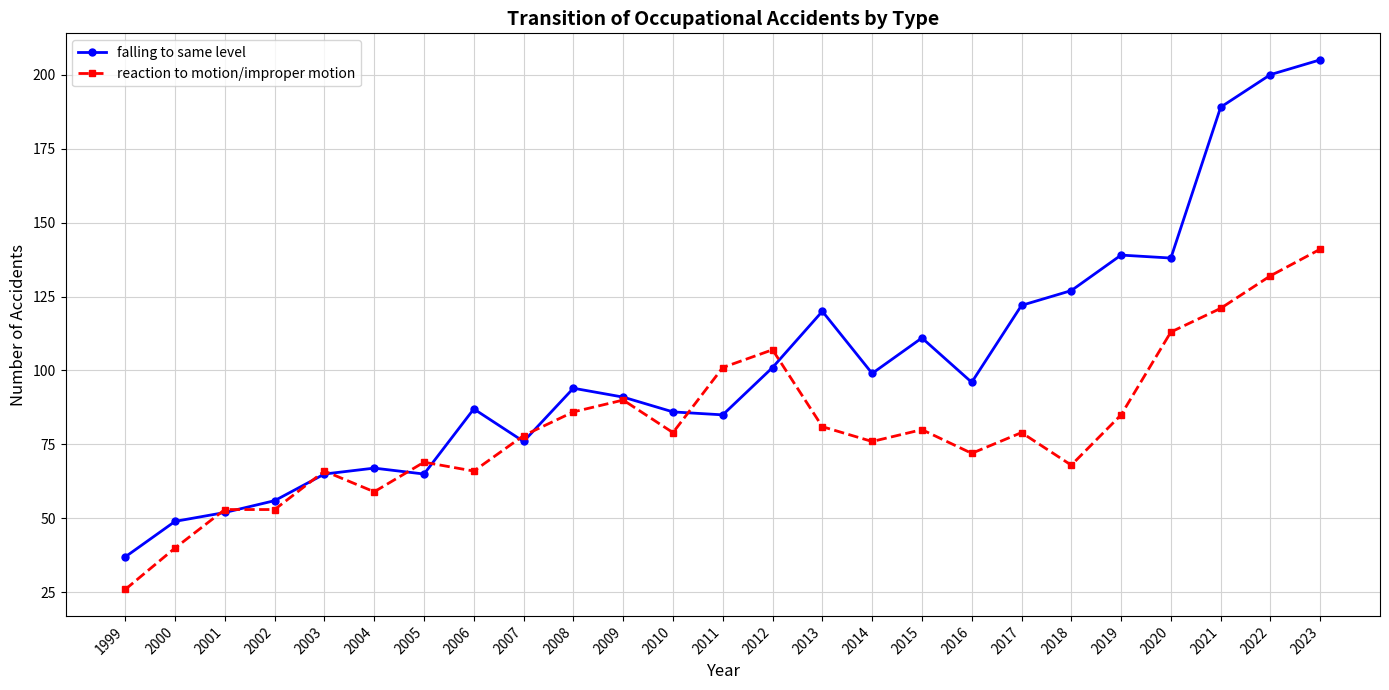

How many lines are shown in the chart?

2